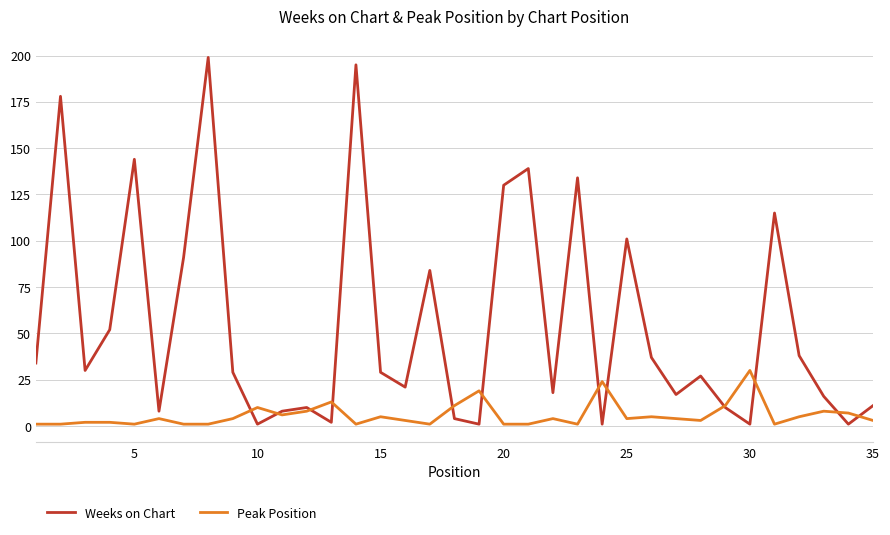

What is the sum of all Peak Position values?

206